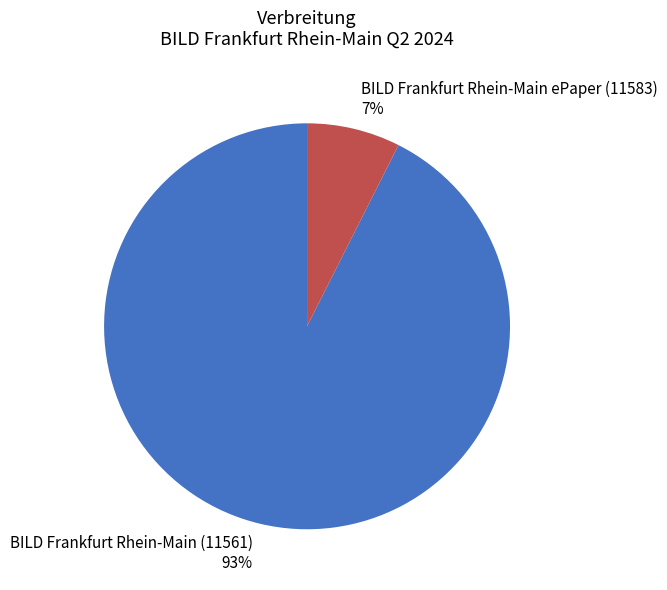

To the nearest percent, what is the average slice percentage?

50%